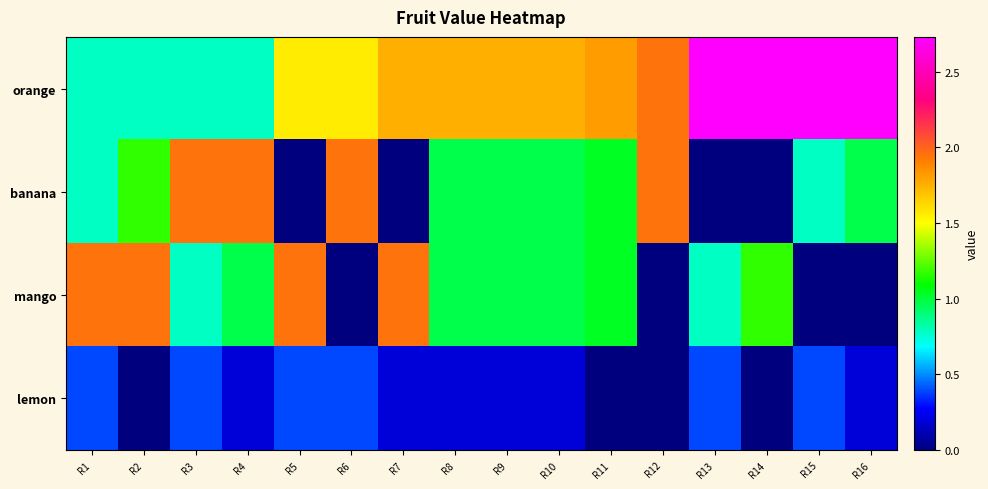

Count the number of data series in this chart.

4